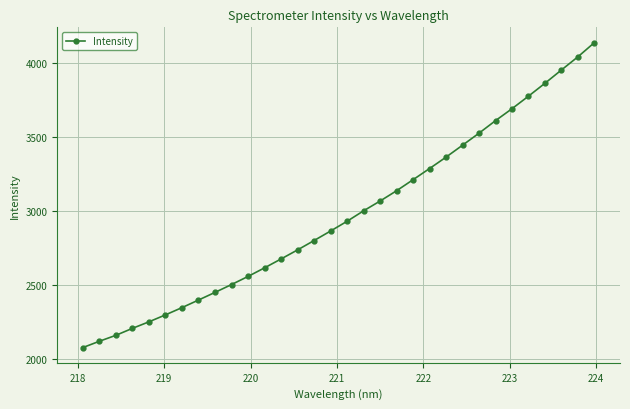

What is the value of the 31st point from the left?

4043.0